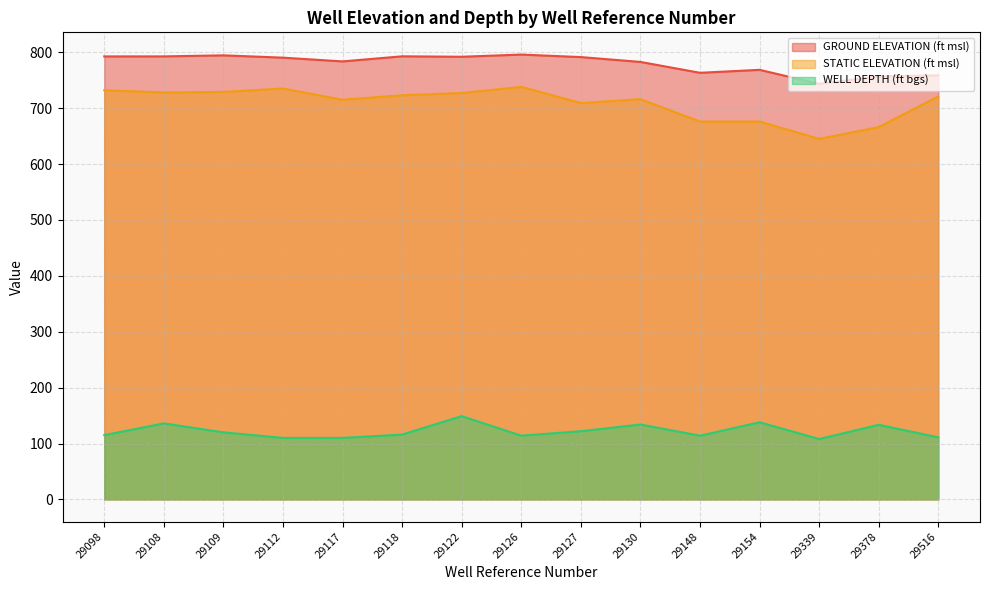

Does the chart display data point markers on the line(s)?

No